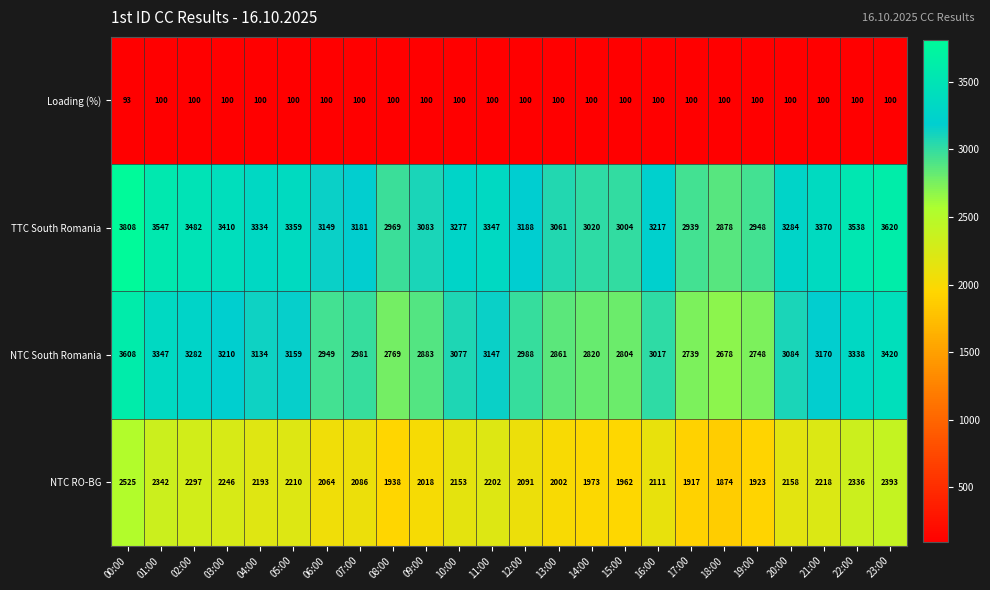

The value of TTC South Romania at 07:00 is 3181. True or false?

True